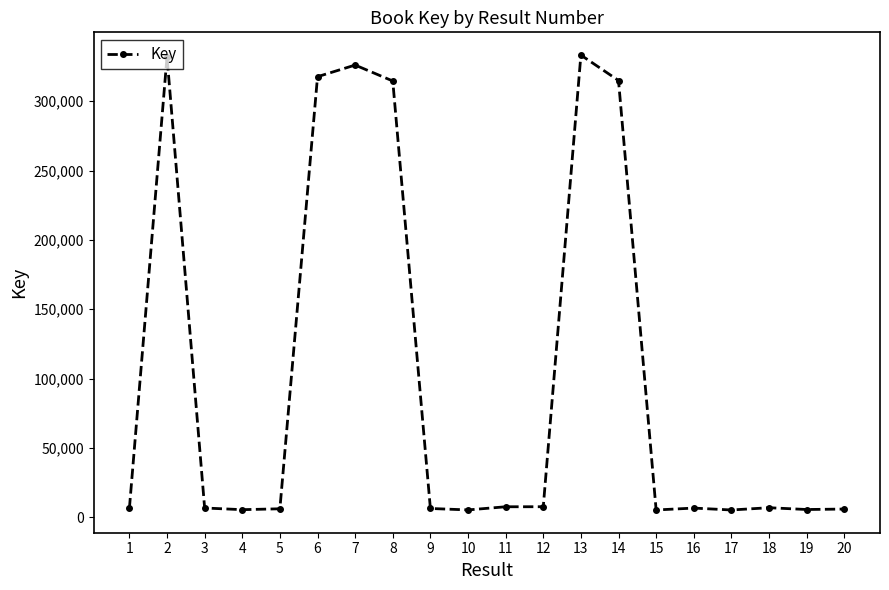

What is the maximum value shown in the chart?

333232